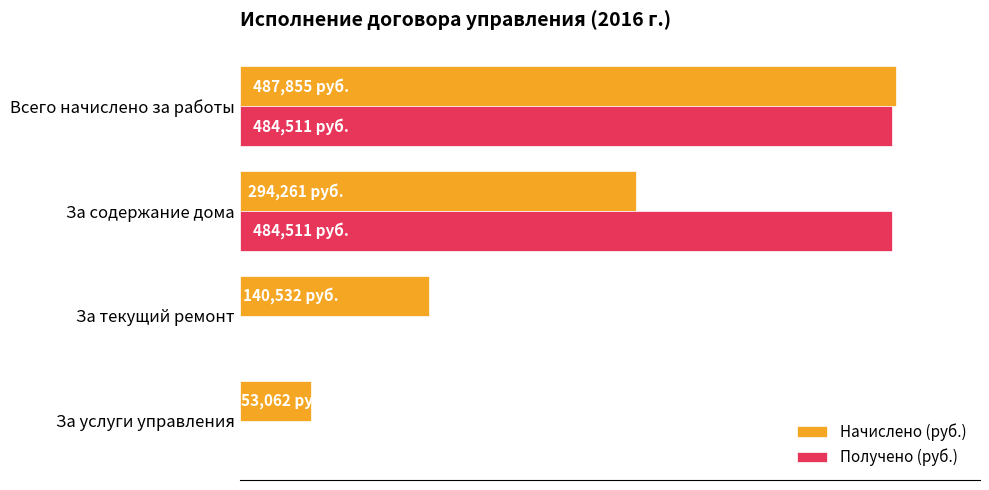

What are all the series names shown in the legend?

Начислено (руб.), Получено (руб.)